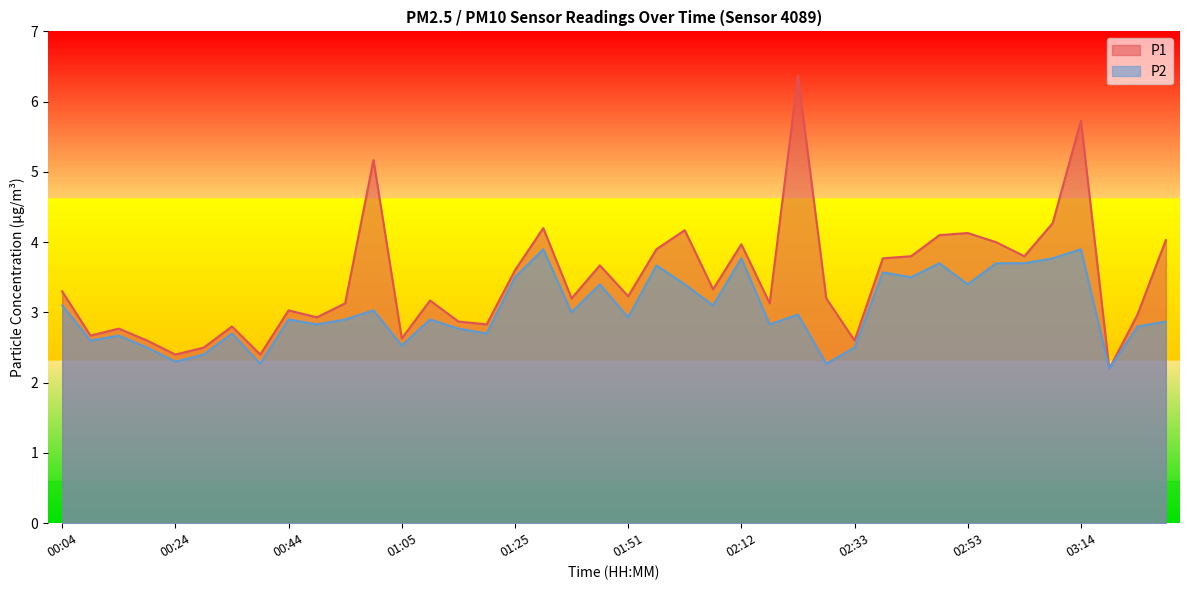

At how many categories does at least one series exceed 5?

3